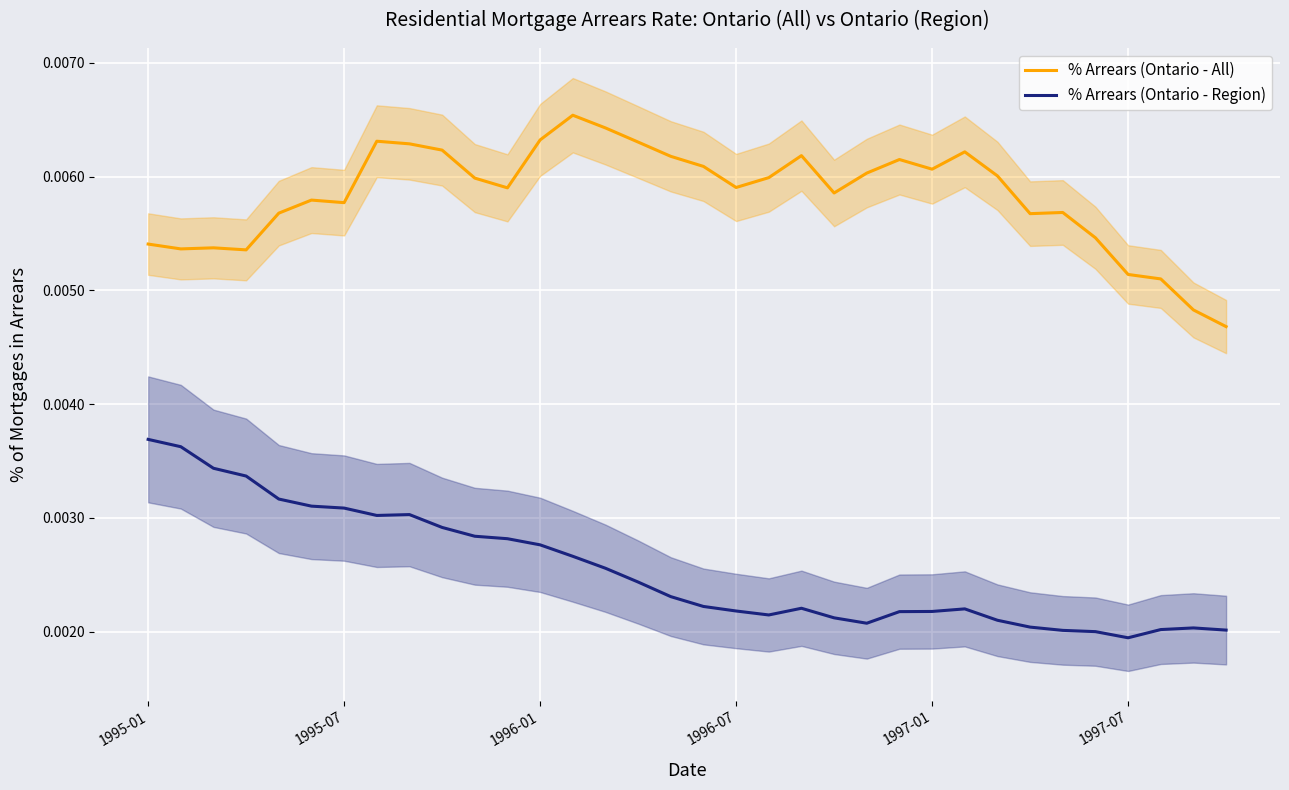

True or false: % Arrears (Ontario - Region) and % Arrears (Ontario - All) cross at least once.

False